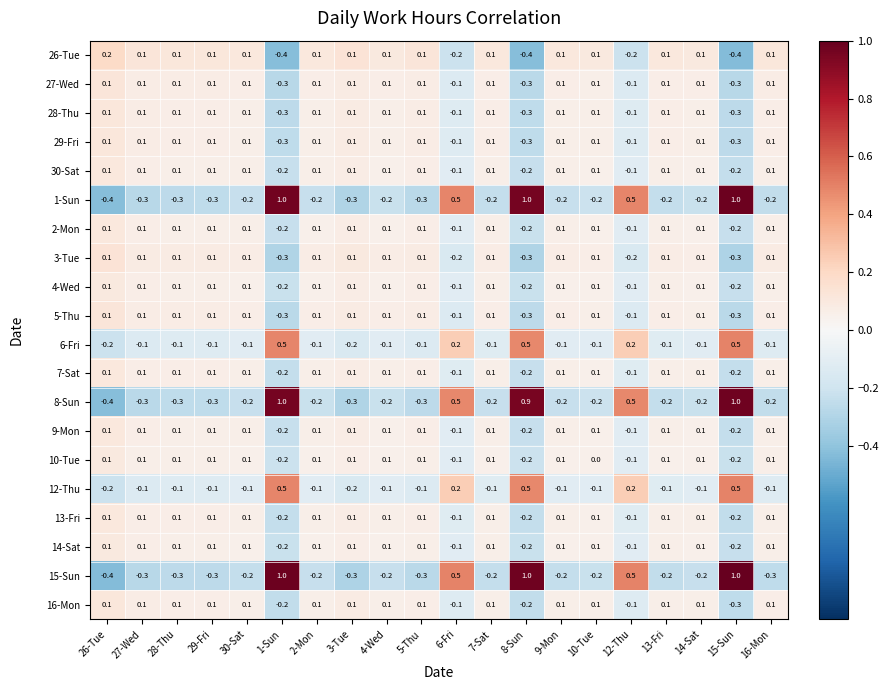

What is the minimum value shown in the chart?

-0.4